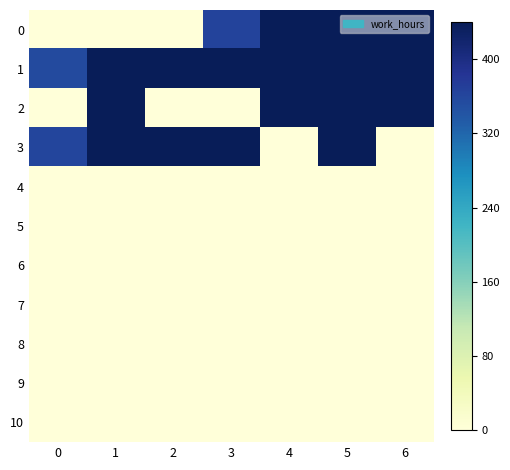

List the series in order of their peak value, highest first.

1, 2, 0, 3, 4, 5, 6, 7, 8, 9, 10